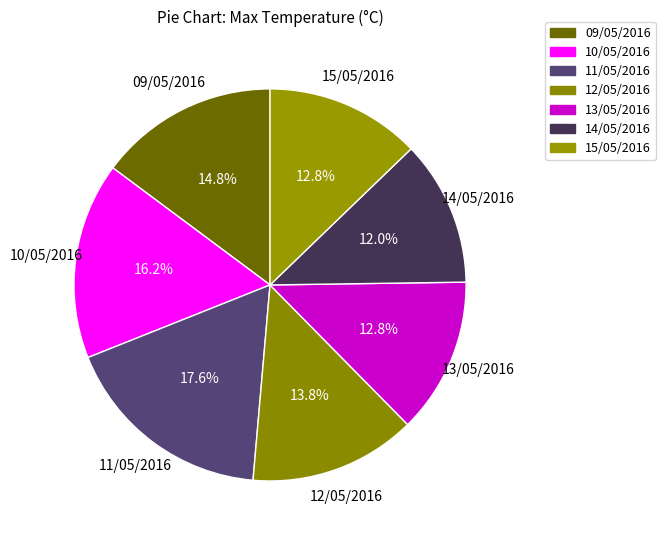

Which slice is the largest?

11/05/2016